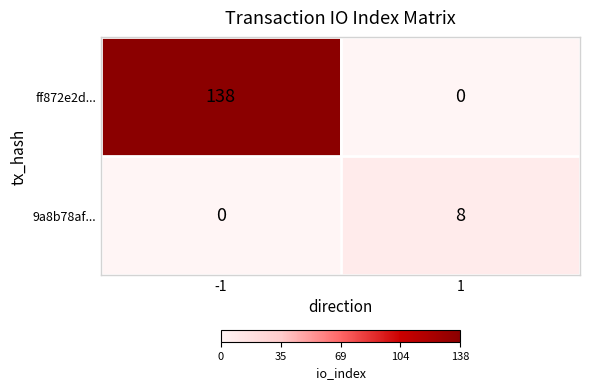

Reading right to left, list all the values displayed in this chart.

ff872e2d...: 1=0	-1=138
9a8b78af...: 1=8	-1=0